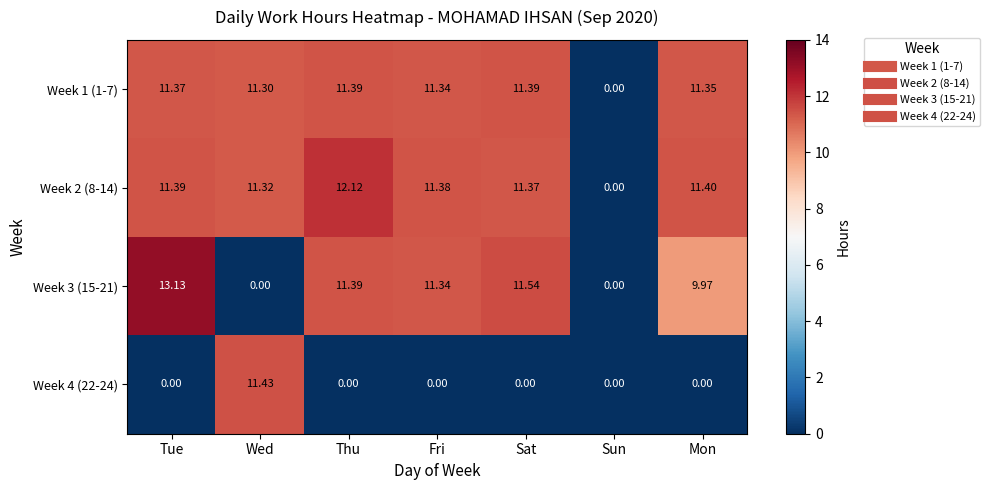

At which category is the sum across all series the highest?

Tue